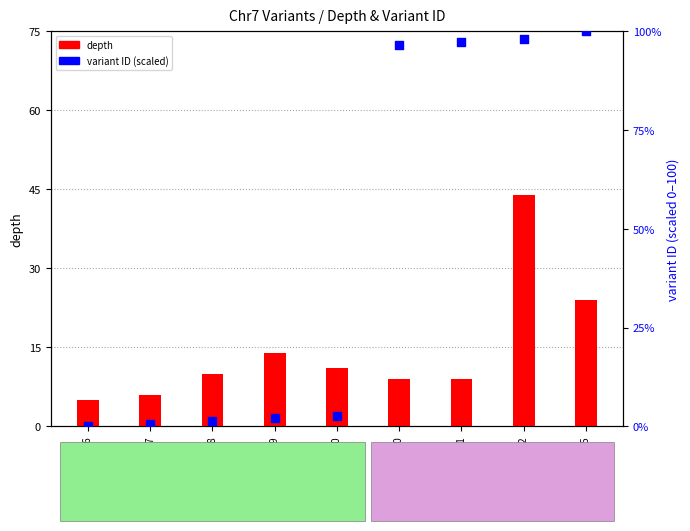

Which series has the widest spread of Y values?

variant ID (scaled)